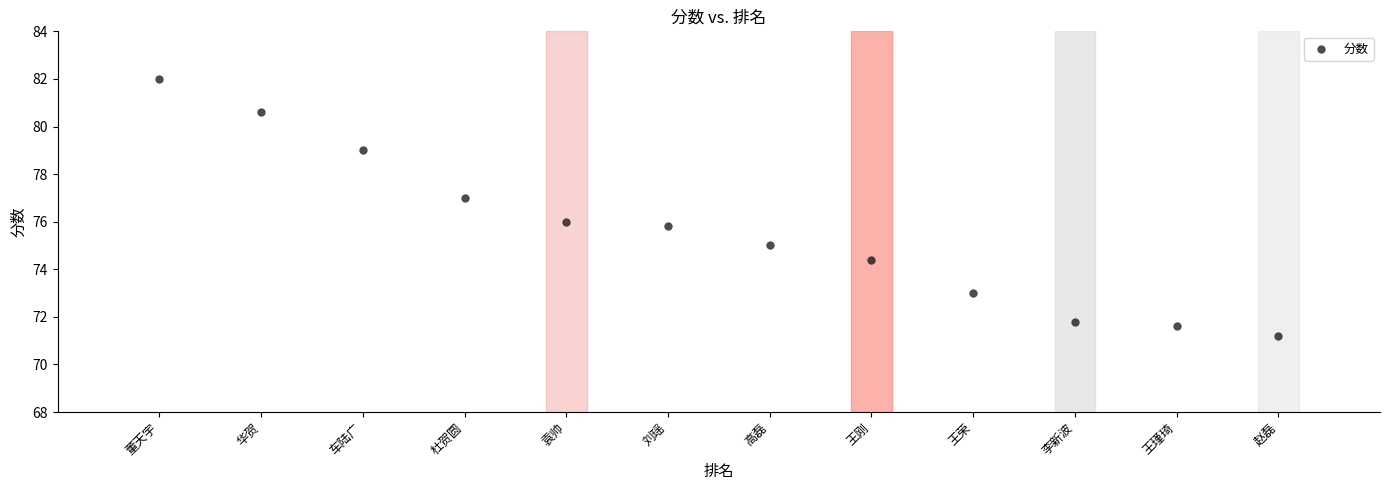

What is the range of X values (max minus min)?

11.0